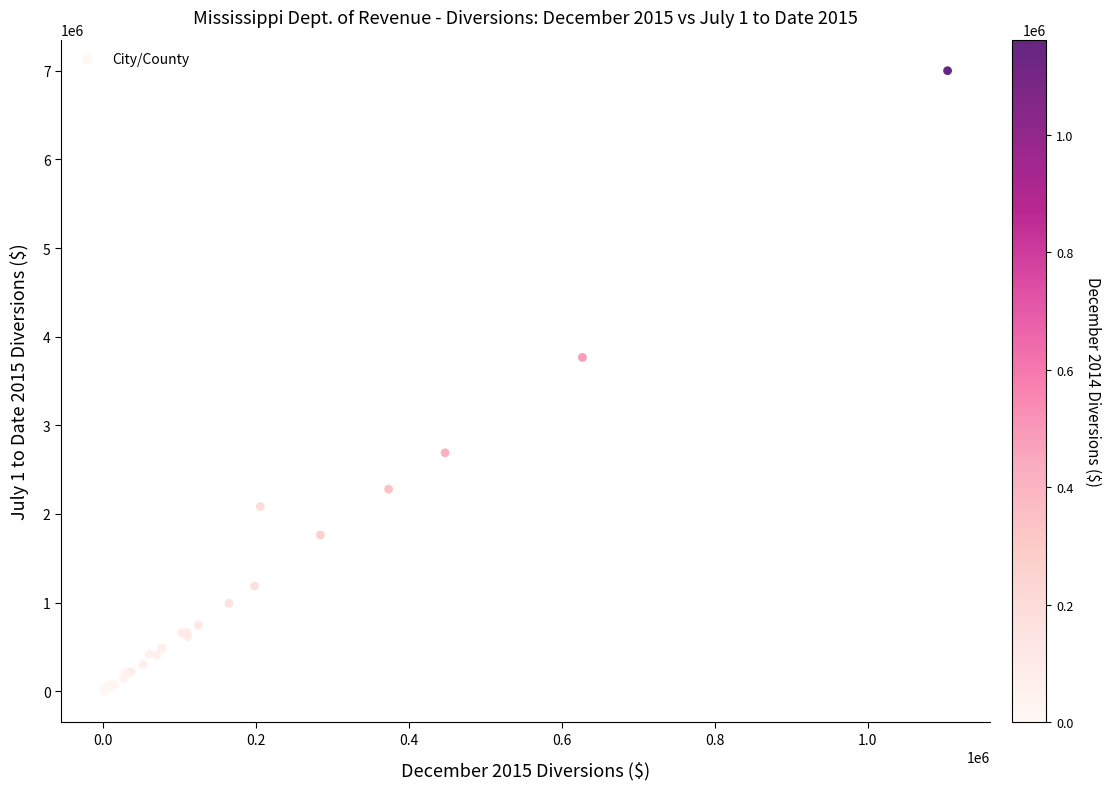

What Y value in the scatter plot is closest to 3500444?

3765816.6